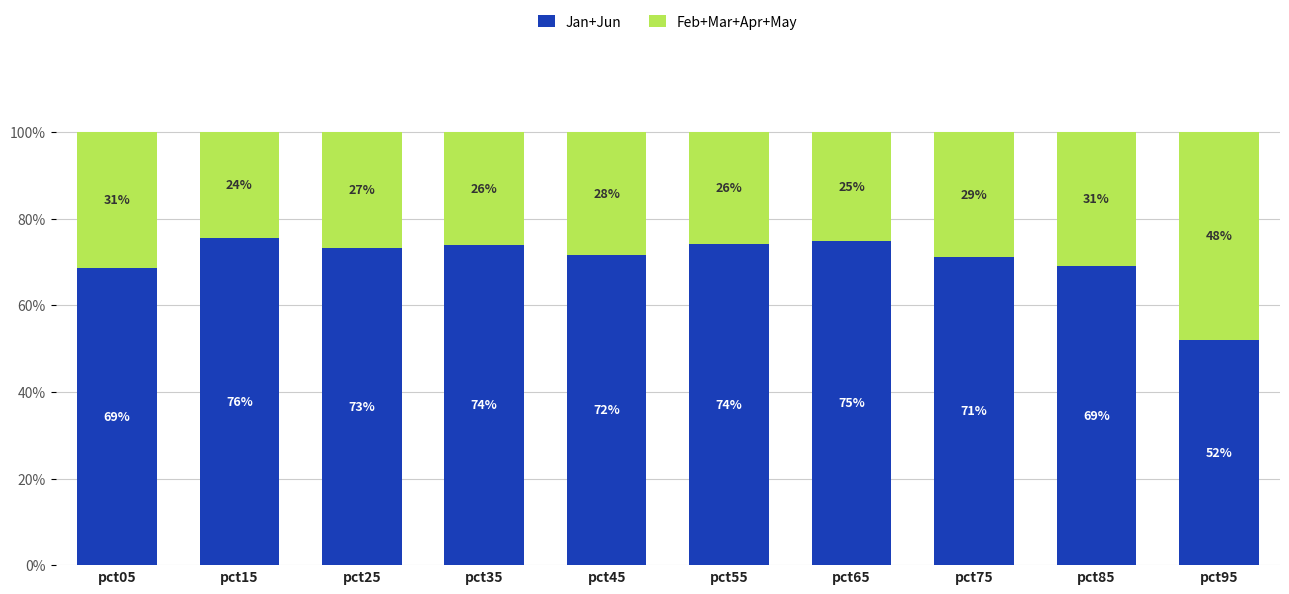

What is the lowest value of the Jan+Jun series?

52.0